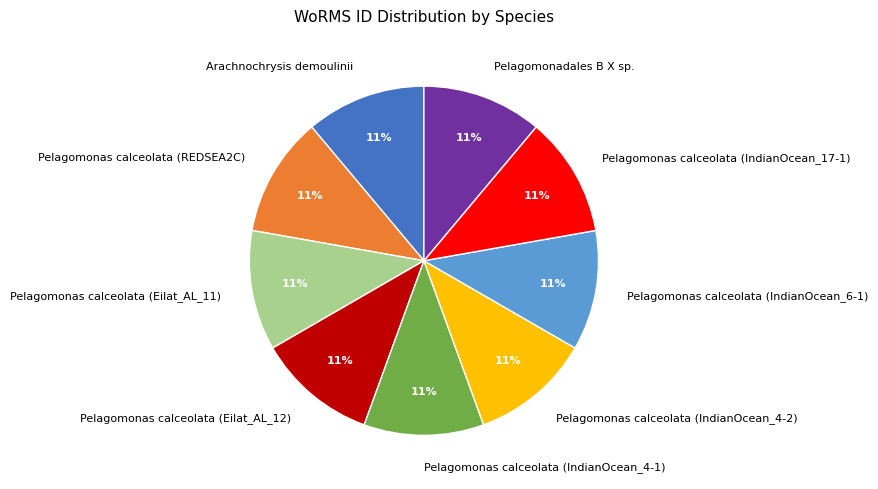

True or false: Pelagomonas calceolata (IndianOcean_4-2) accounts for 11% of the total.

True